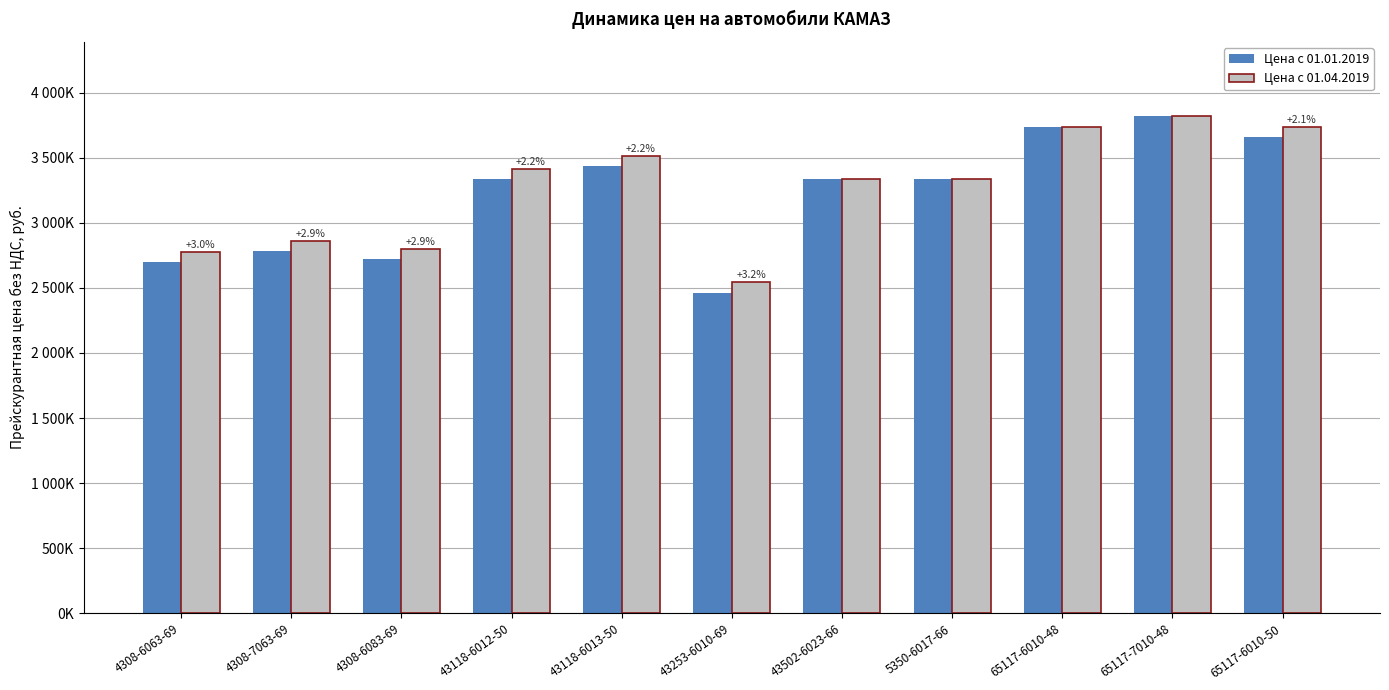

Is it true that Цена с 01.01.2019 equals 1389890 at 5350-6017-66?

False